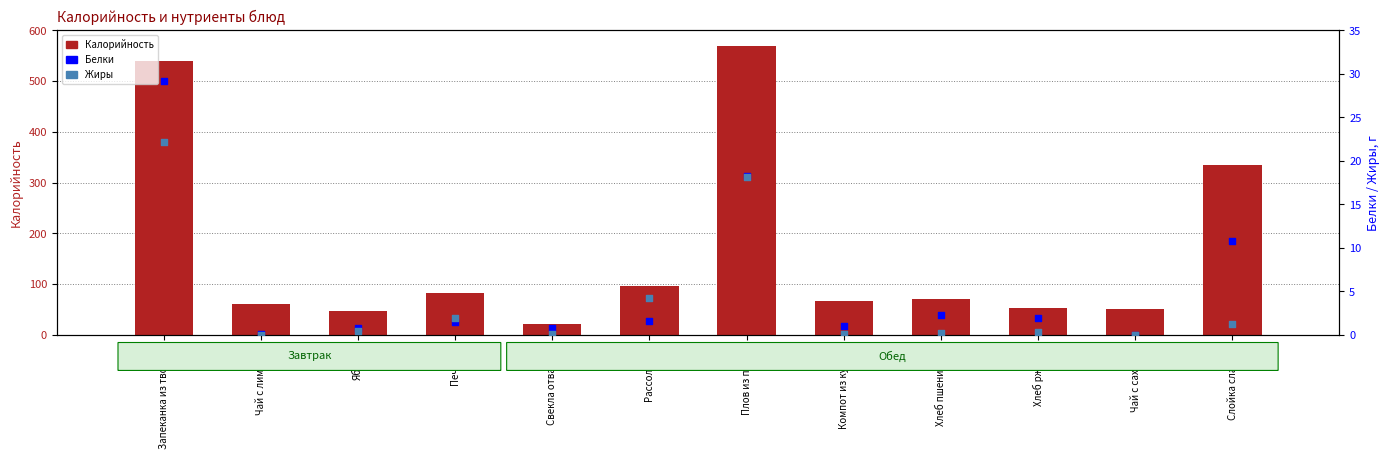

Which series has the largest Y range (max minus min)?

Калорийность